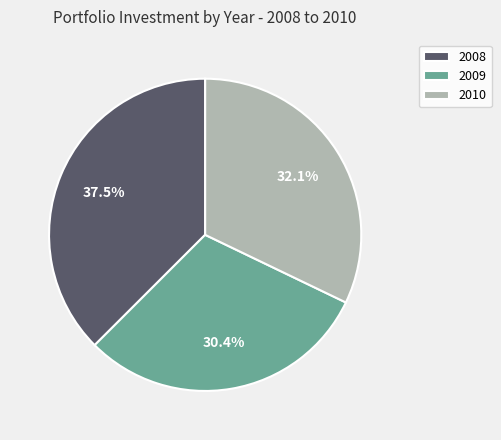

Does 2010 represent more than half of the total?

No